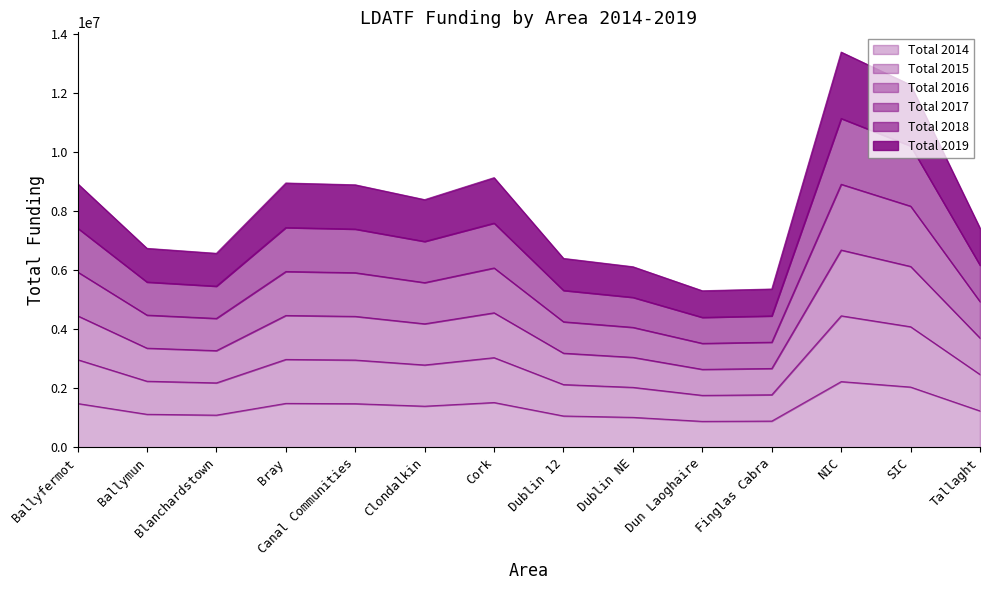

In Total 2016, how many points are higher than both neighbors (excluding endpoints)?

3